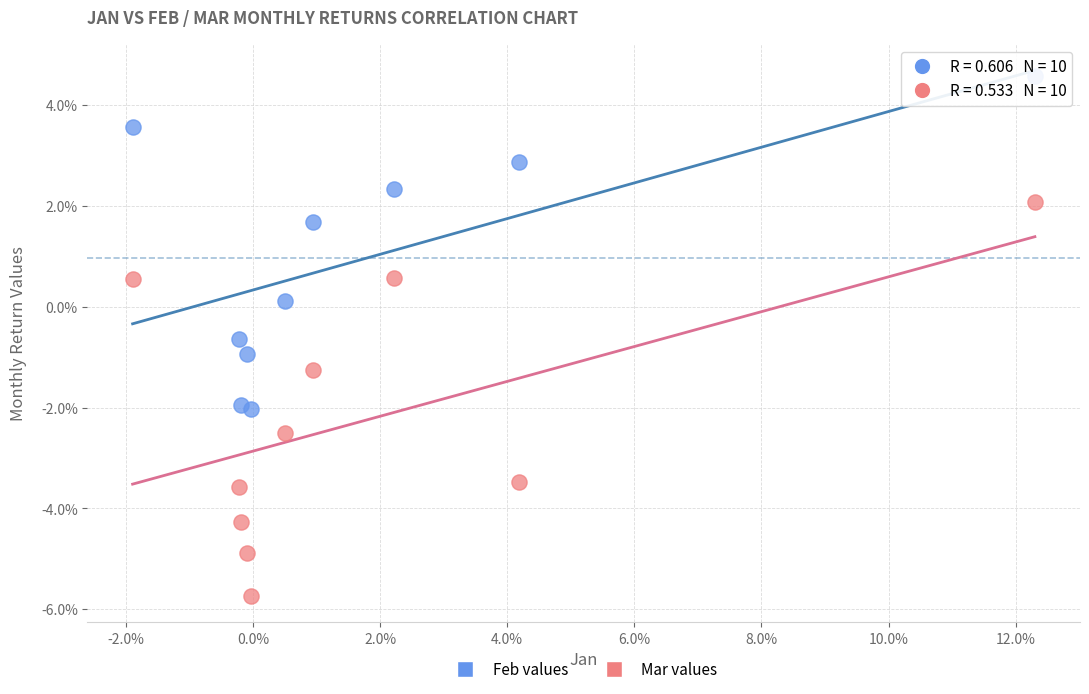

Which series contains the highest Y value?

Feb values